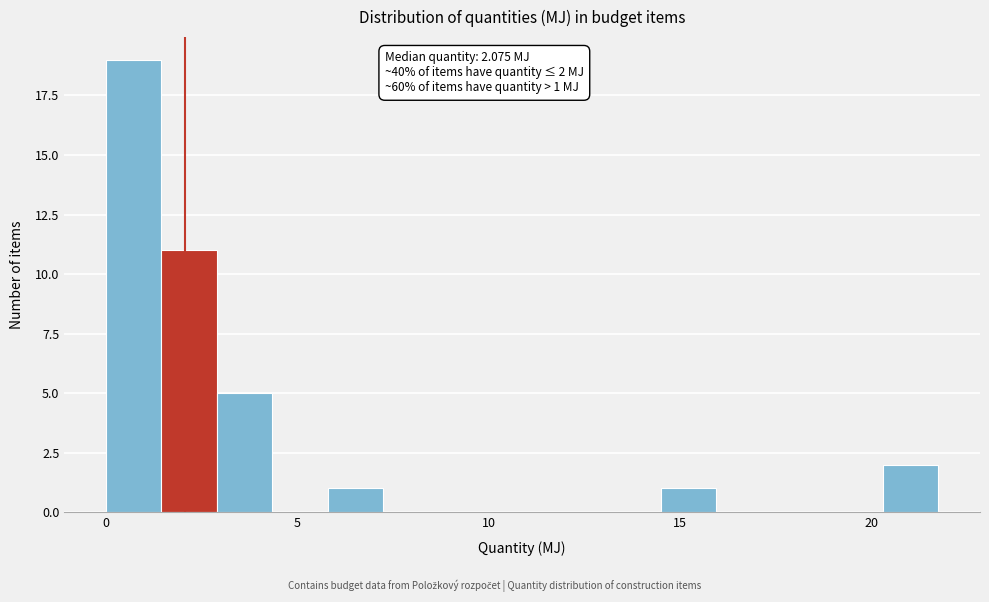

Read against the x-axis, roughly where is the centre of the tallest bar?

0.5